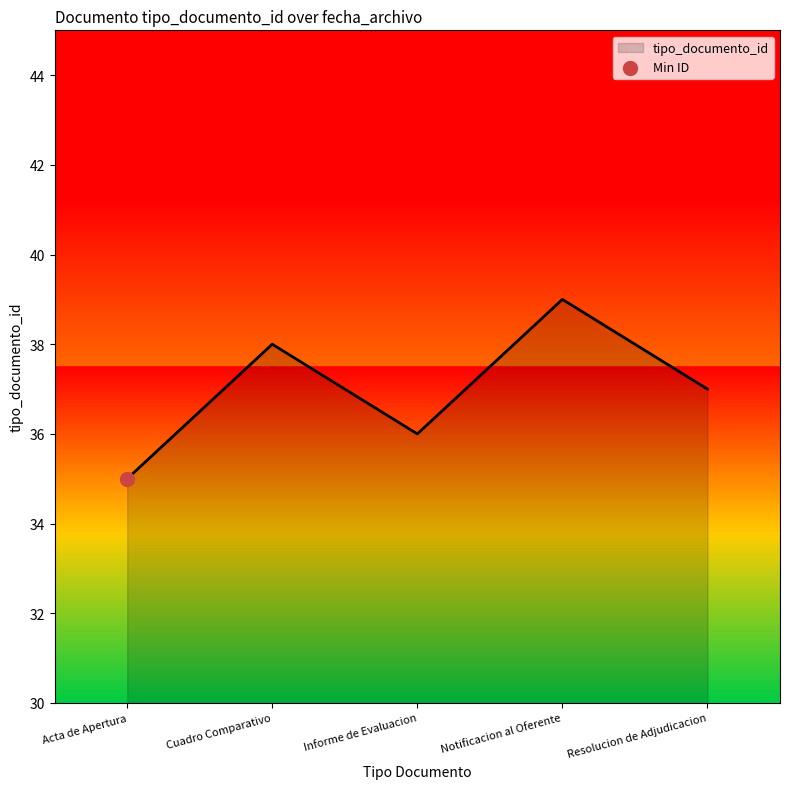

At which label does tipo_documento_id reach its minimum?

Acta de Apertura